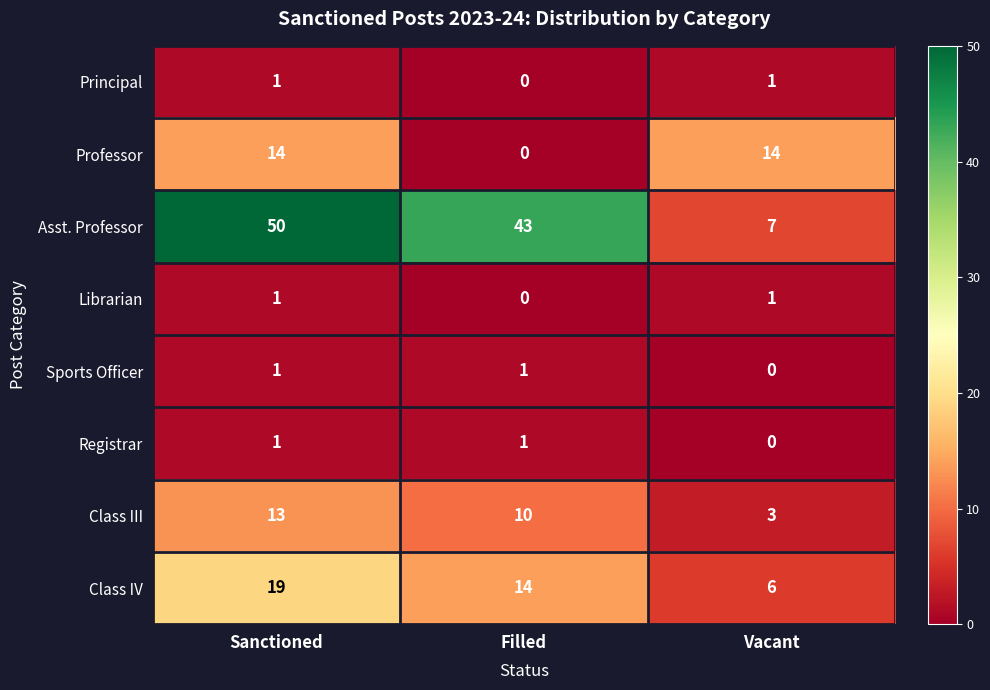

Rank the categories by Class IV value from lowest to highest.

Vacant, Filled, Sanctioned